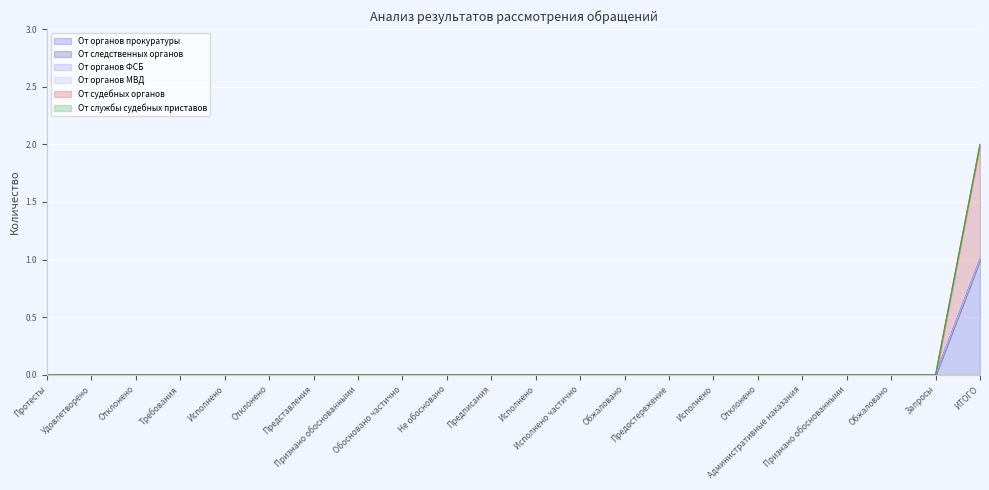

Which series changed the most between Исполнено and Исполнено частично?

От органов прокуратуры